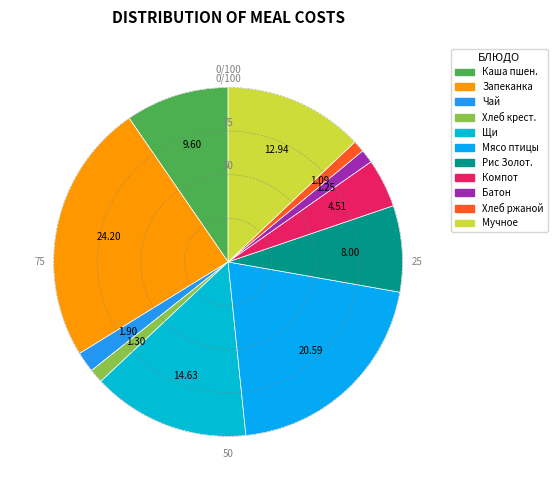

Count the number of slices in the pie.

11